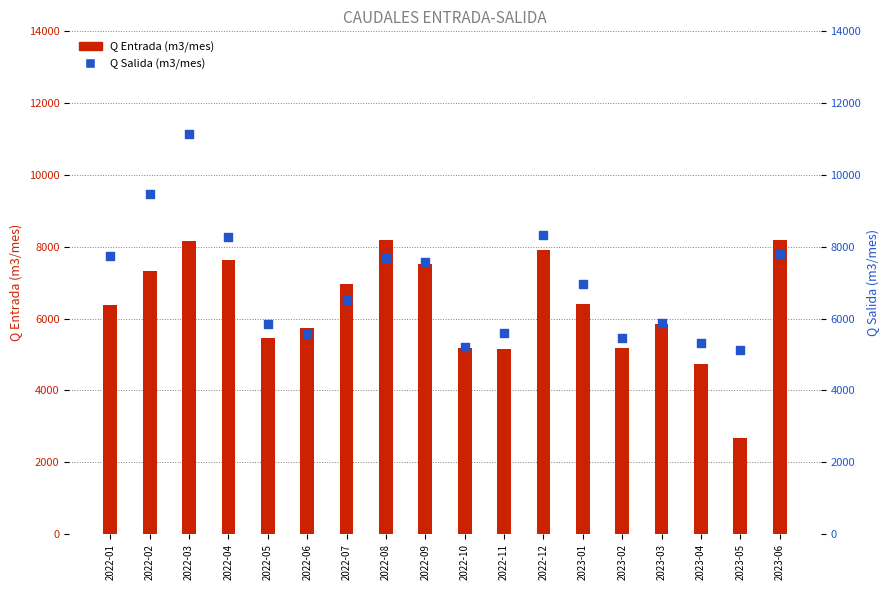

What is the total value across all series at 2022-10?

10379.0